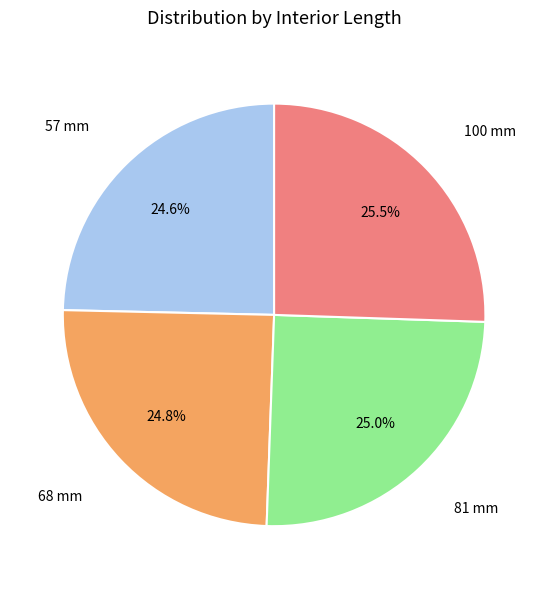

Is there a majority slice in this chart?

No